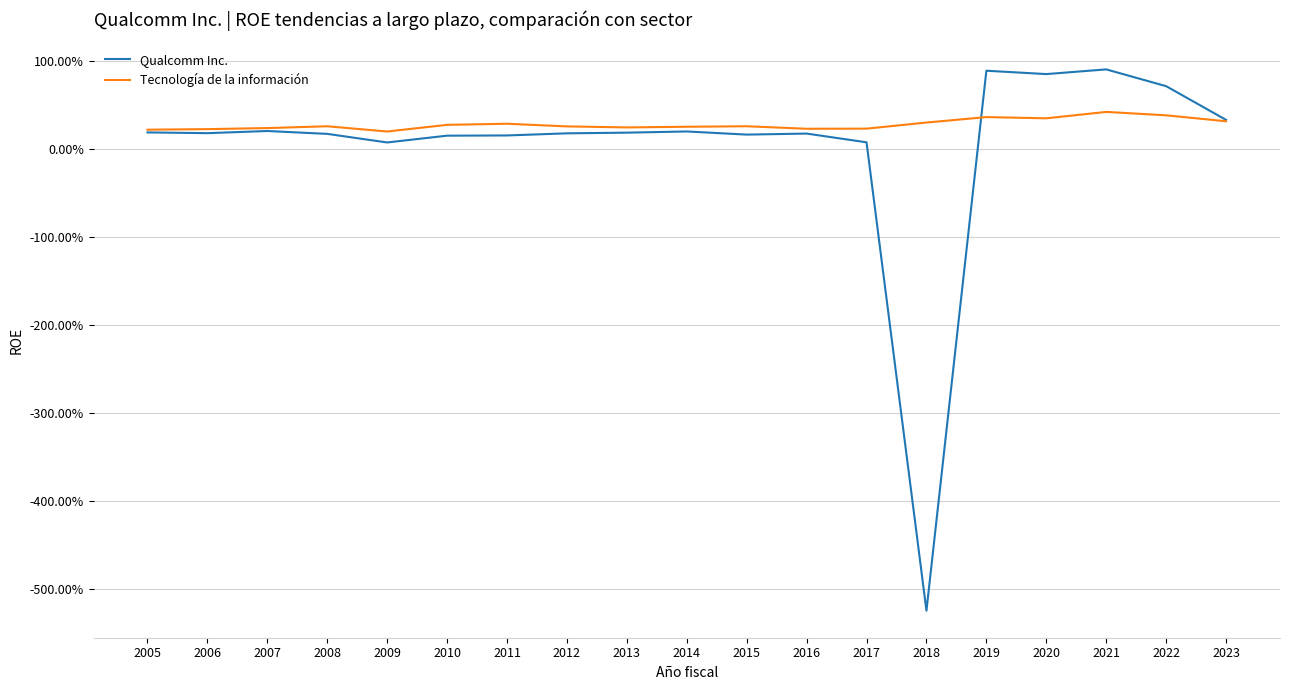

What is the value of the Tecnología de la información point at the 2nd from the left?

0.2